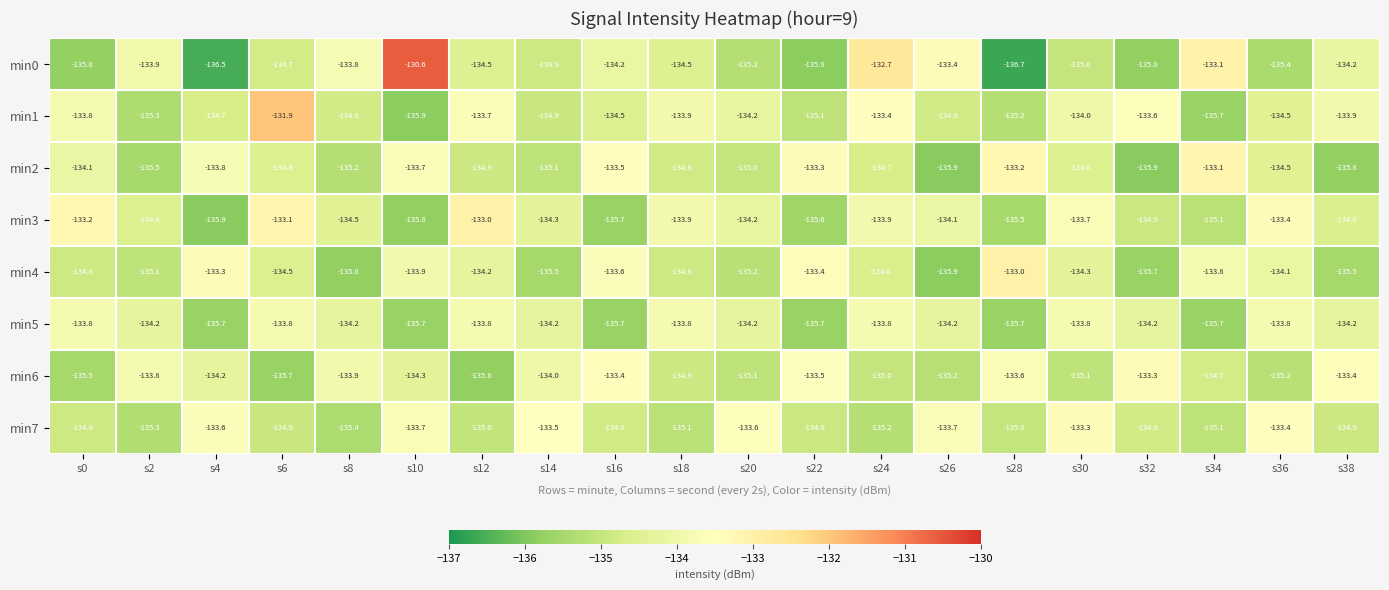

What is the greatest value displayed?

-130.6